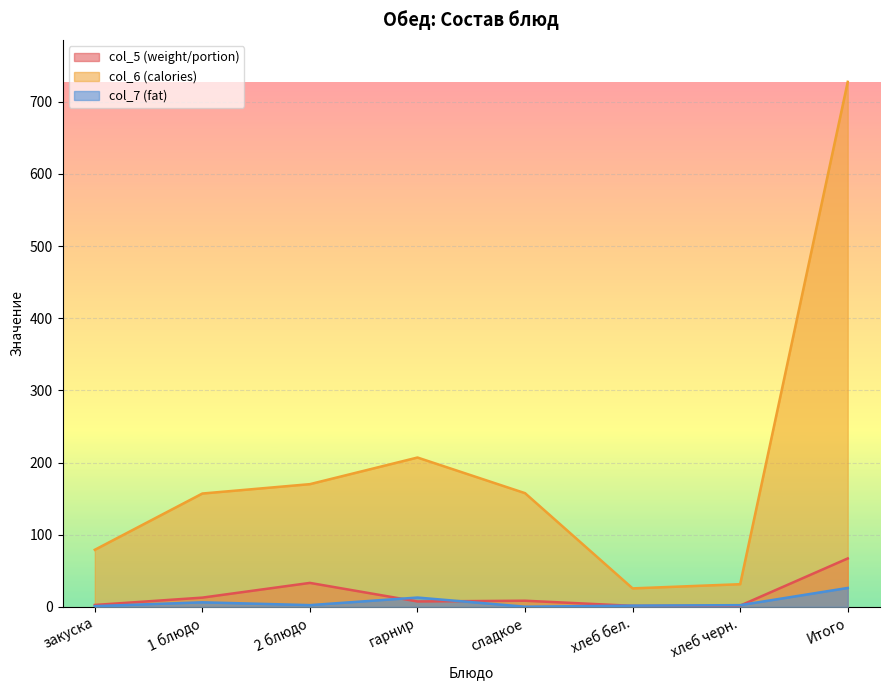

Count the number of categories in the chart.

8